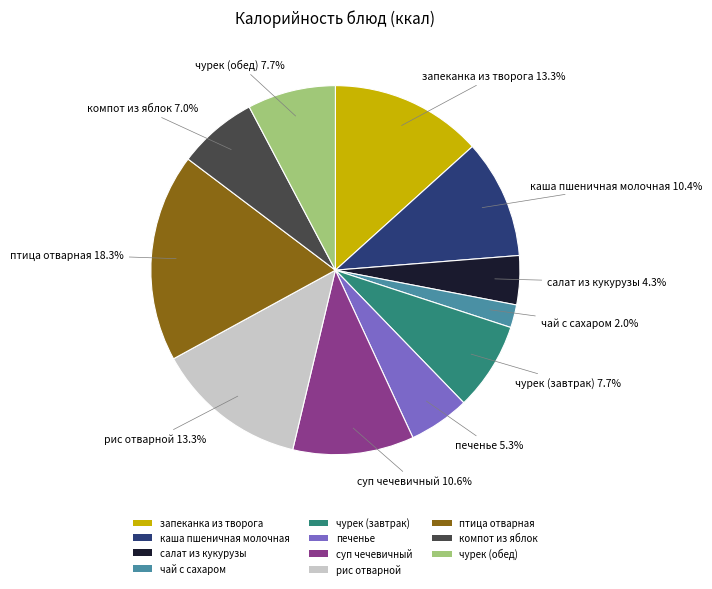

What is the total percentage of запеканка из творога and каша пшеничная молочная?

23.7%